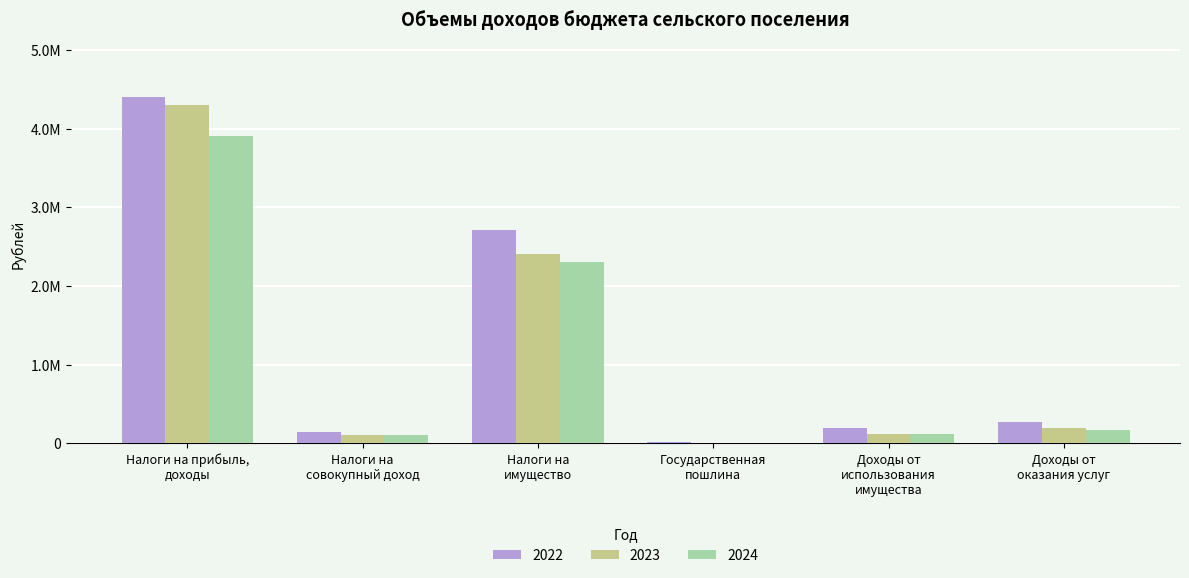

Between Налоги на прибыль,
доходы and Доходы от
использования
имущества, which series saw the biggest shift?

2022